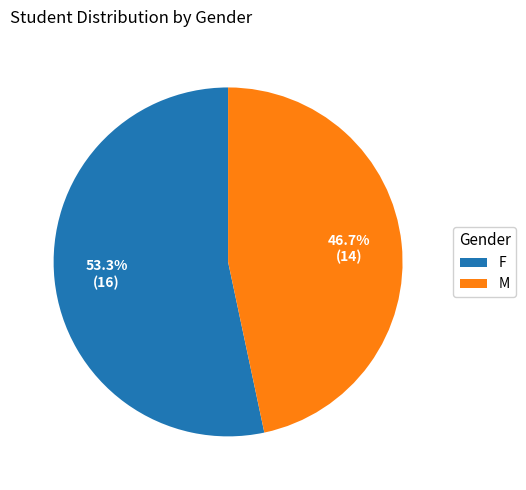

What percentage do M and F together represent?

100.0%